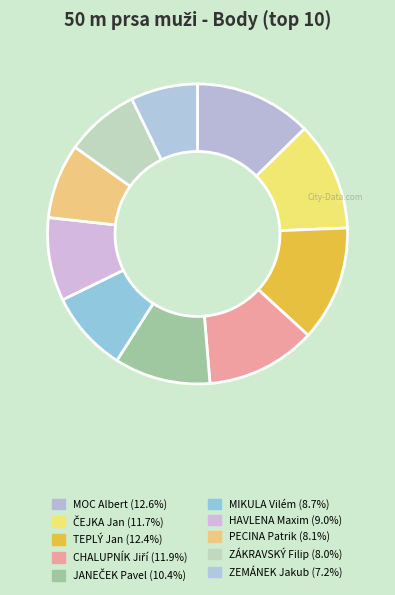

Which category has the smallest portion of the pie?

ZEMÁNEK Jakub